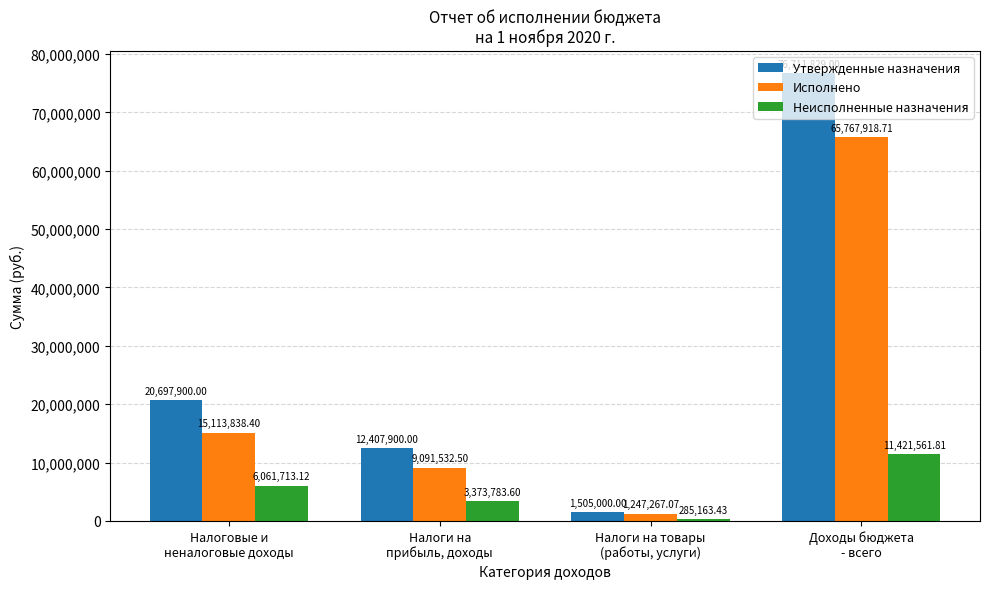

What is the value of the Неисполненные назначения bar at the 2nd from the left?

3373783.6